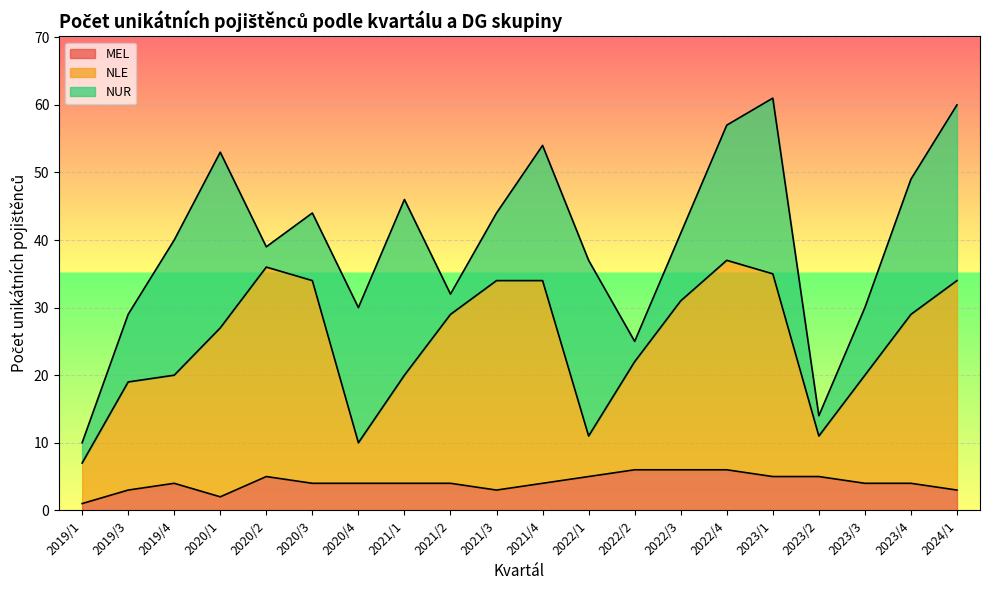

Between 2020/3 and 2021/3, which is larger?

2020/3